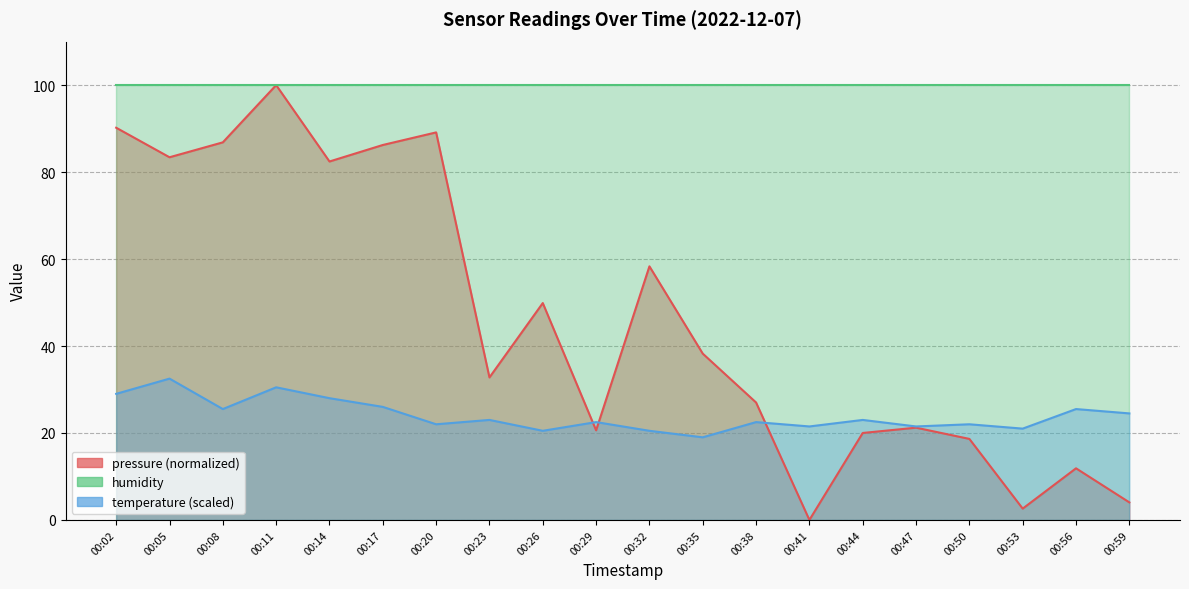

The value of temperature at 00:05 is 32.5. True or false?

True